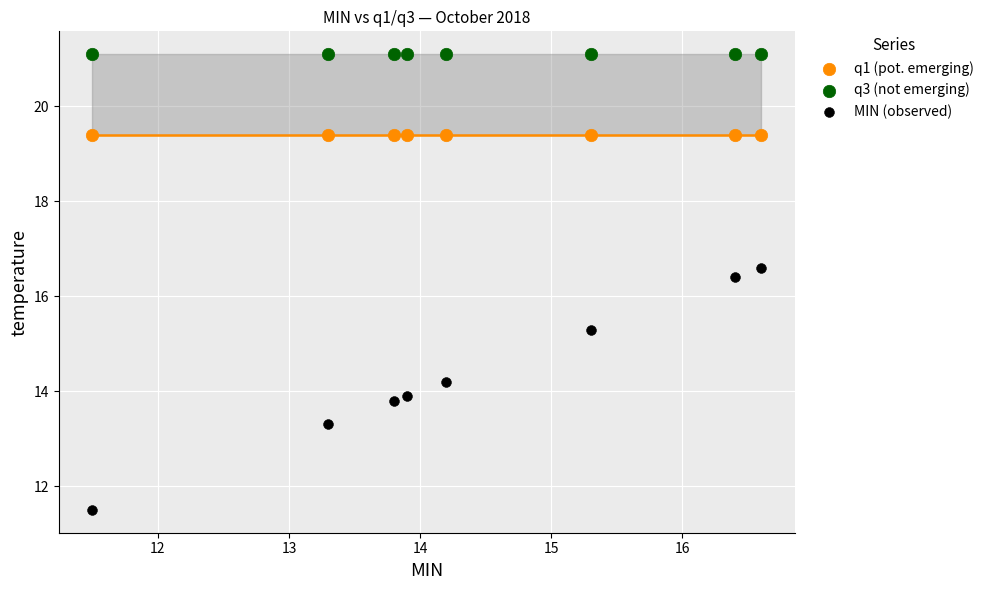

Which series reaches the minimum Y coordinate?

MIN (observed)